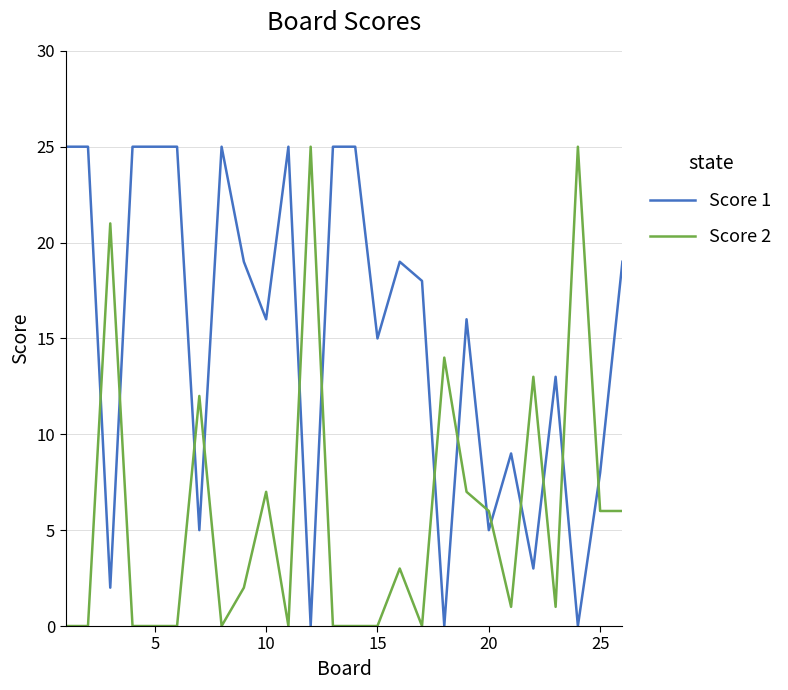

True or false: Score 1 has more than 2 interior local peaks.

True